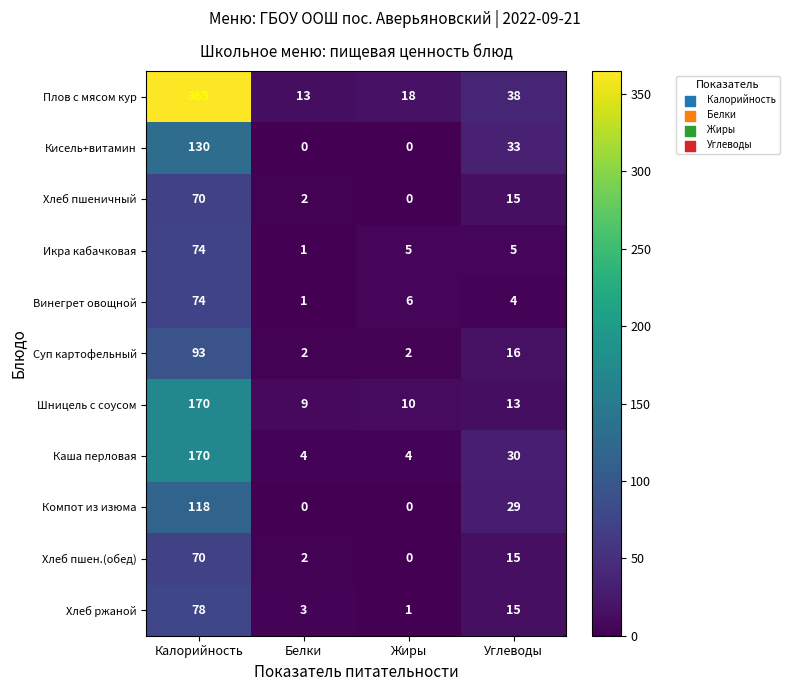

True or false: Хлеб ржаной has a value of 78 at Калорийность.

True